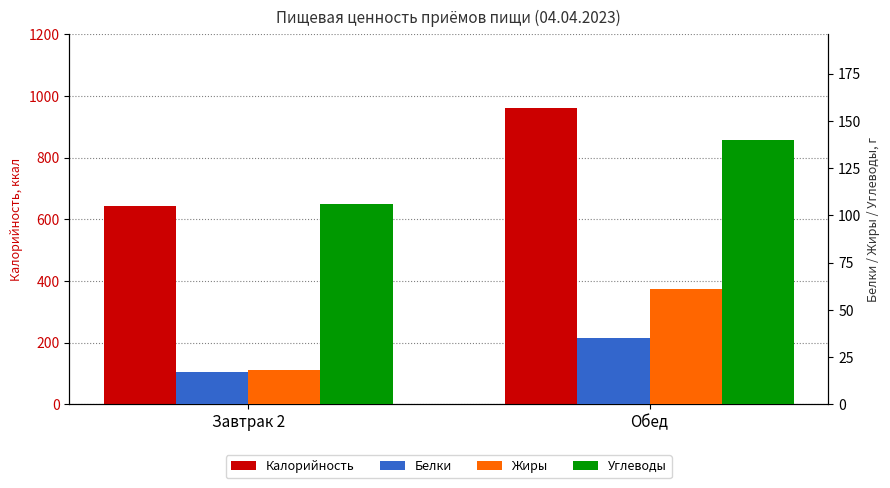

Between Завтрак 2 and Обед, which series saw the biggest shift?

Калорийность